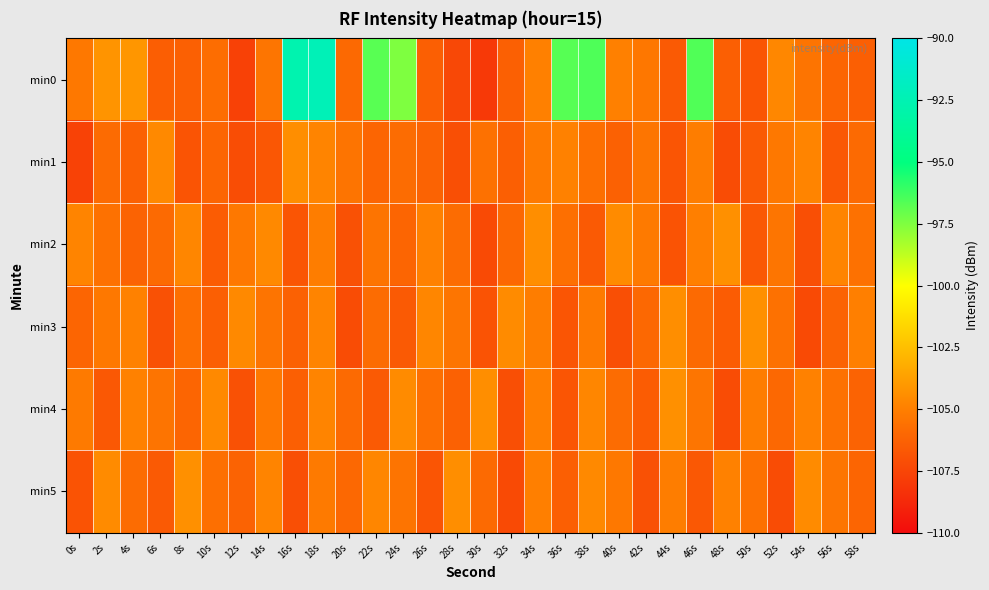

Reading left to right, transcribe all the data shown in this chart.

min0: 0s=-105.3	2s=-104.2	4s=-104.1	6s=-106.4	8s=-106.3	10s=-105.8	12s=-107.7	14s=-105.4	16s=-92.7	18s=-92.3	20s=-106.0	22s=-96.7	24s=-97.5	26s=-106.4	28s=-107.4	30s=-108.0	32s=-106.4	34s=-104.9	36s=-96.7	38s=-96.5	40s=-104.9	42s=-105.3	44s=-106.6	46s=-96.6	48s=-106.4	50s=-106.8	52s=-104.7	54s=-105.5	56s=-106.1	58s=-106.4
min1: 0s=-107.6	2s=-105.9	4s=-106.3	6s=-104.6	8s=-106.9	10s=-106.1	12s=-107.2	14s=-106.7	16s=-104.4	18s=-104.8	20s=-105.5	22s=-106.1	24s=-105.8	26s=-106.2	28s=-107.1	30s=-105.6	32s=-106.4	34s=-105.2	36s=-104.9	38s=-105.7	40s=-106.3	42s=-105.4	44s=-106.8	46s=-105.1	48s=-107.2	50s=-106.6	52s=-105.3	54s=-104.8	56s=-106.7	58s=-105.9
min2: 0s=-104.8	2s=-105.6	4s=-106.2	6s=-105.9	8s=-104.7	10s=-106.5	12s=-105.3	14s=-104.6	16s=-106.8	18s=-105.1	20s=-107.0	22s=-105.5	24s=-106.1	26s=-104.9	28s=-105.8	30s=-107.3	32s=-106.0	34s=-104.4	36s=-105.7	38s=-106.6	40s=-104.5	42s=-105.2	44s=-106.9	46s=-105.0	48s=-104.3	50s=-106.7	52s=-105.4	54s=-107.1	56s=-104.8	58s=-105.6
min3: 0s=-106.1	2s=-105.3	4s=-104.9	6s=-107.0	8s=-105.7	10s=-106.4	12s=-104.6	14s=-105.5	16s=-106.3	18s=-104.8	20s=-107.2	22s=-105.8	24s=-106.6	26s=-104.7	28s=-105.4	30s=-106.9	32s=-104.5	34s=-105.1	36s=-106.8	38s=-105.2	40s=-107.1	42s=-106.0	44s=-104.4	46s=-105.9	48s=-106.5	50s=-104.3	52s=-105.6	54s=-107.3	56s=-106.2	58s=-105.0
min4: 0s=-105.2	2s=-106.7	4s=-104.9	6s=-105.5	8s=-106.1	10s=-104.6	12s=-107.0	14s=-105.3	16s=-106.4	18s=-104.8	20s=-105.9	22s=-106.6	24s=-104.5	26s=-105.7	28s=-106.3	30s=-104.4	32s=-107.1	34s=-105.0	36s=-106.8	38s=-104.7	40s=-105.8	42s=-106.5	44s=-104.3	46s=-105.4	48s=-107.2	50s=-105.1	52s=-106.0	54s=-104.9	56s=-105.6	58s=-106.2
min5: 0s=-106.9	2s=-104.5	4s=-105.8	6s=-106.6	8s=-104.3	10s=-105.7	12s=-106.2	14s=-104.8	16s=-107.1	18s=-105.2	20s=-106.0	22s=-104.7	24s=-105.5	26s=-106.8	28s=-104.4	30s=-105.9	32s=-107.3	34s=-105.0	36s=-106.4	38s=-104.6	40s=-105.3	42s=-107.0	44s=-105.1	46s=-106.7	48s=-104.9	50s=-105.6	52s=-107.2	54s=-104.5	56s=-105.4	58s=-106.1